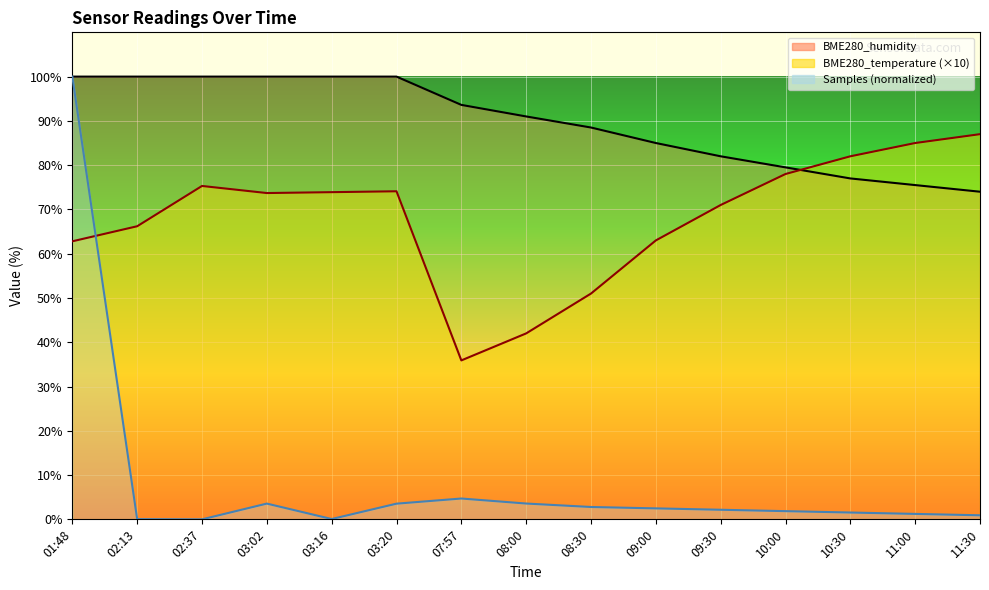

Which category has the lowest value in the BME280_humidity series?

11:30